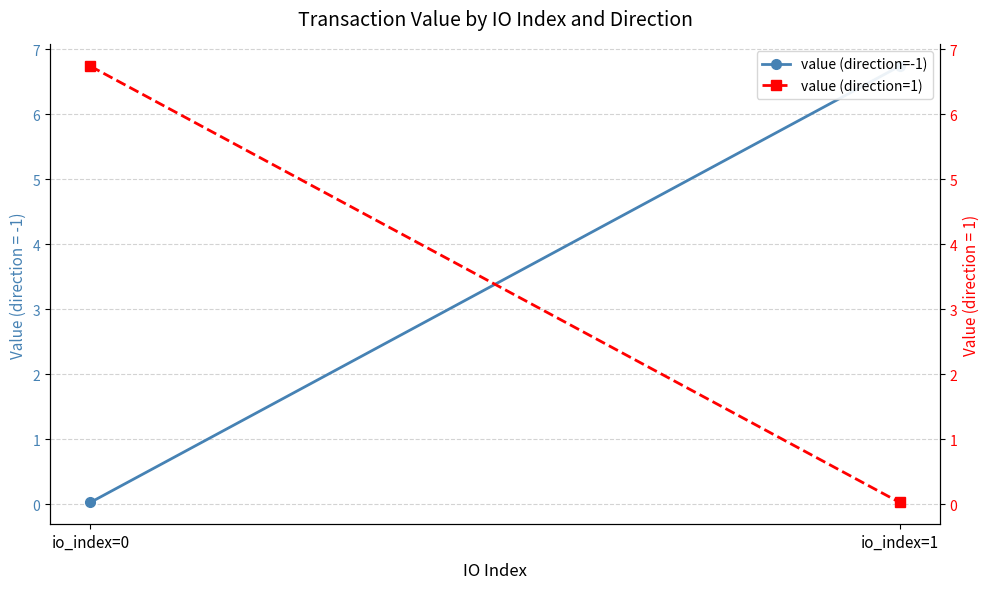

Rank the series at io_index=0 from highest to lowest value.

value (direction=1), value (direction=-1)